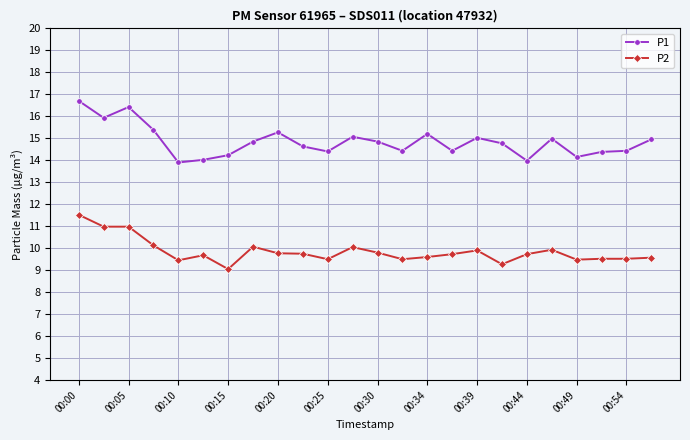

Does the chart display data point markers on the line(s)?

Yes